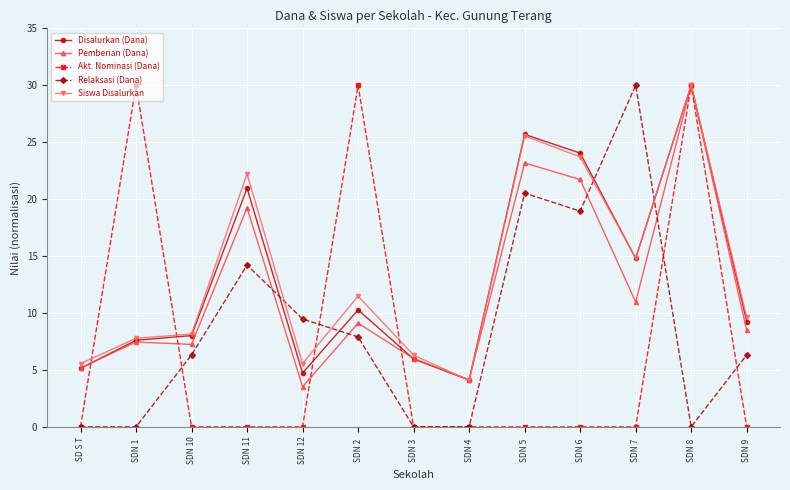

Which series has the largest total across all categories?

Siswa Disalurkan